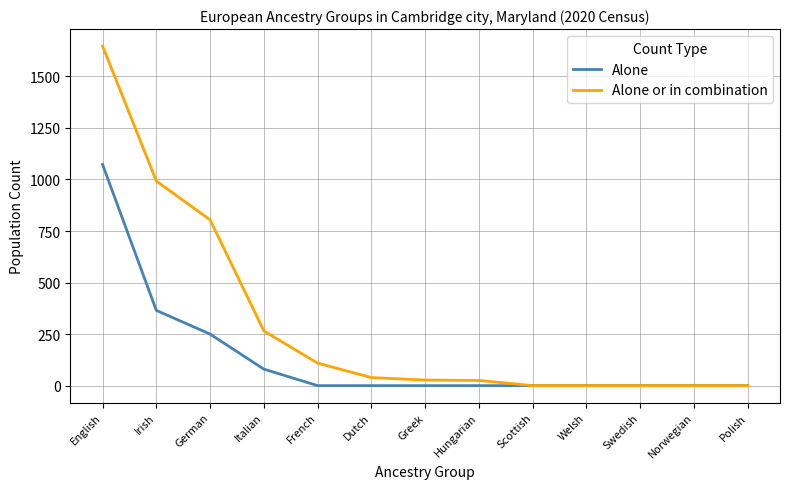

Is it true that Alone equals -687 at Hungarian?

False